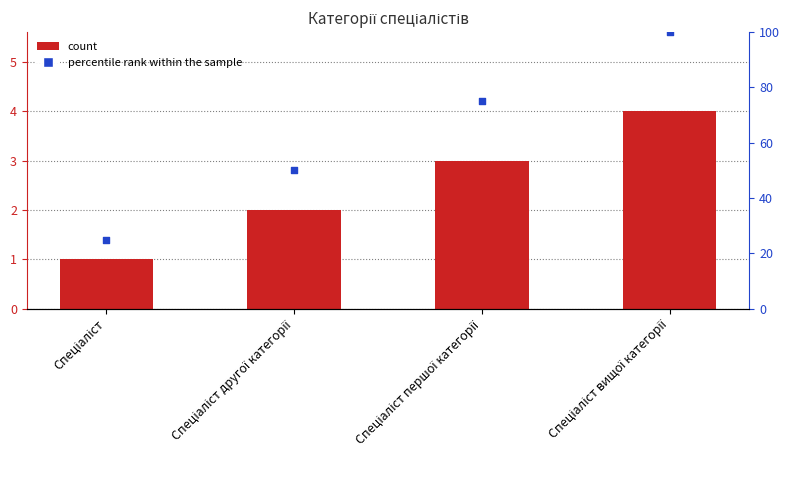

Which series has the largest total across all categories?

percentile rank within the sample